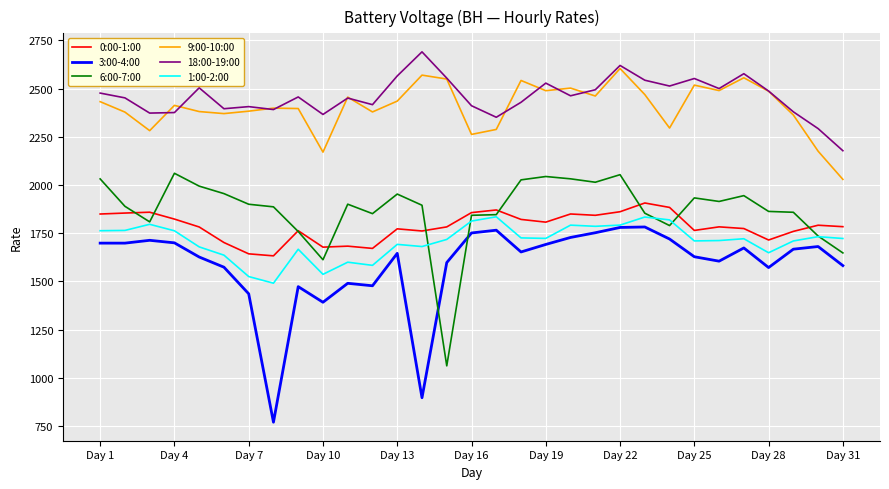

True or false: 18:00-19:00 and 0:00-1:00 cross at least once.

False